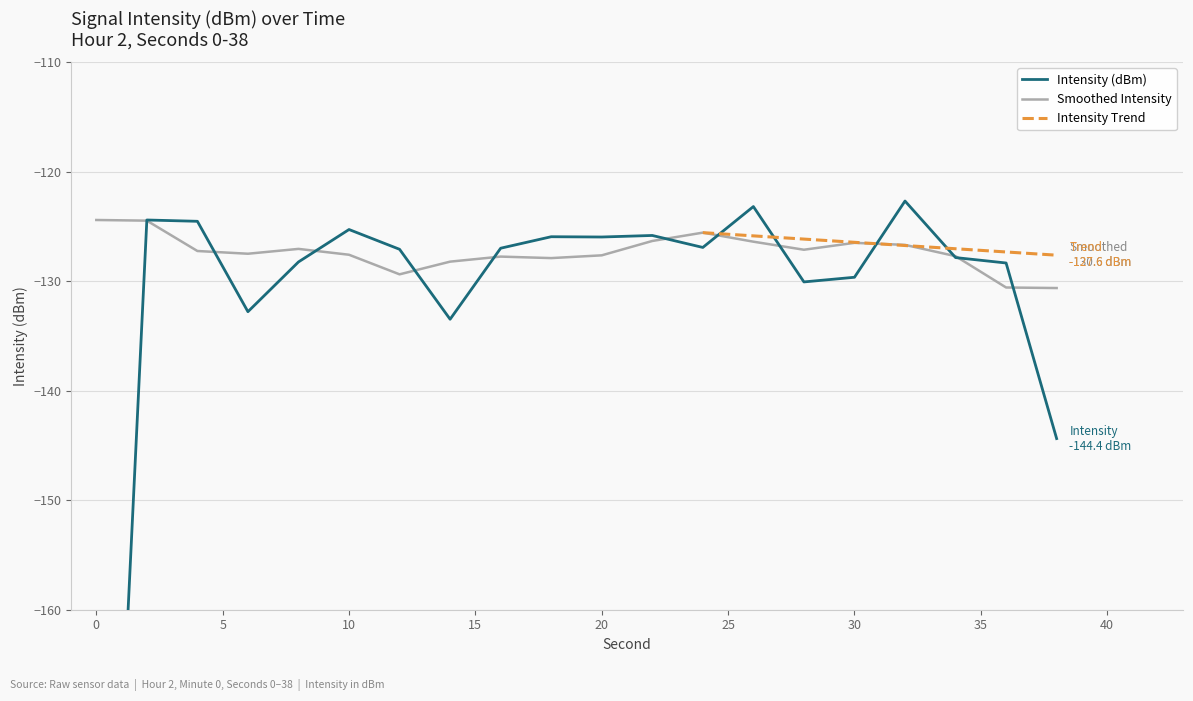

What is the change in value from 24 to 38?

-17.5